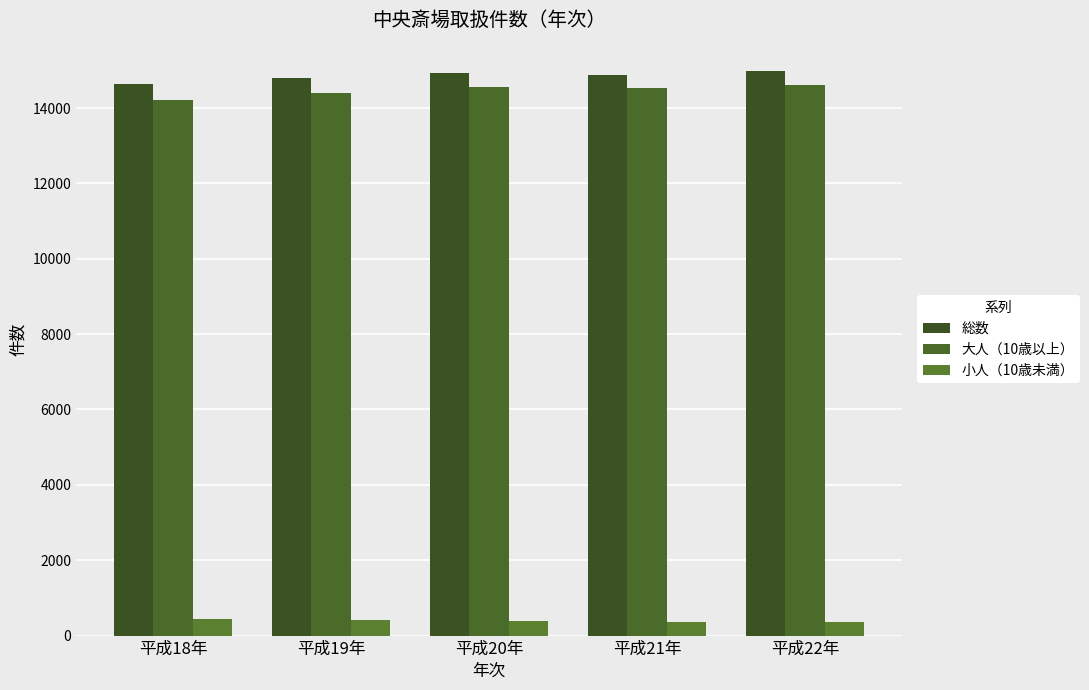

Between 平成21年 and 平成22年, which series saw the biggest shift?

総数